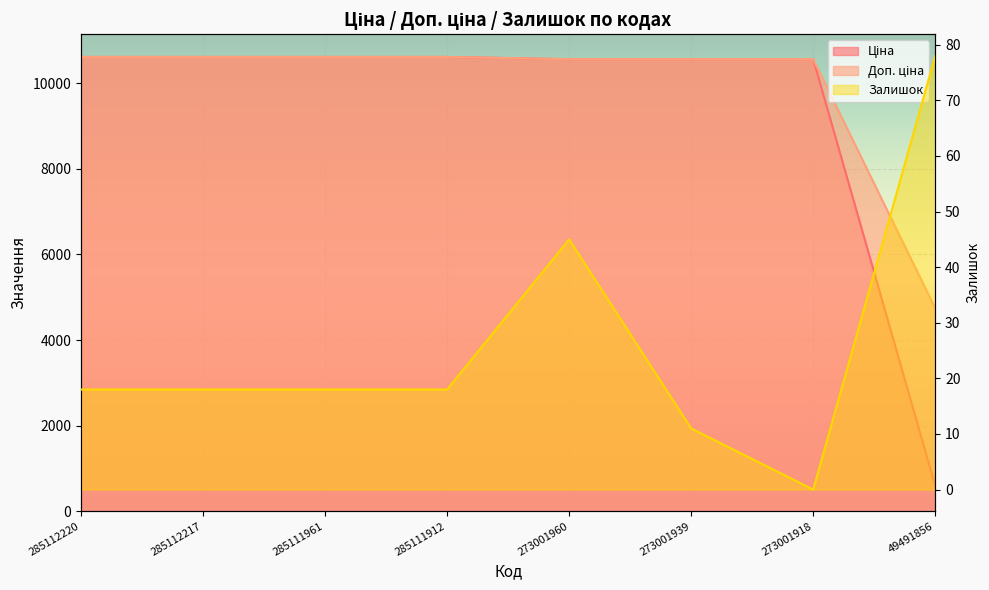

True or false: Ціна and Залишок cross at least once.

False